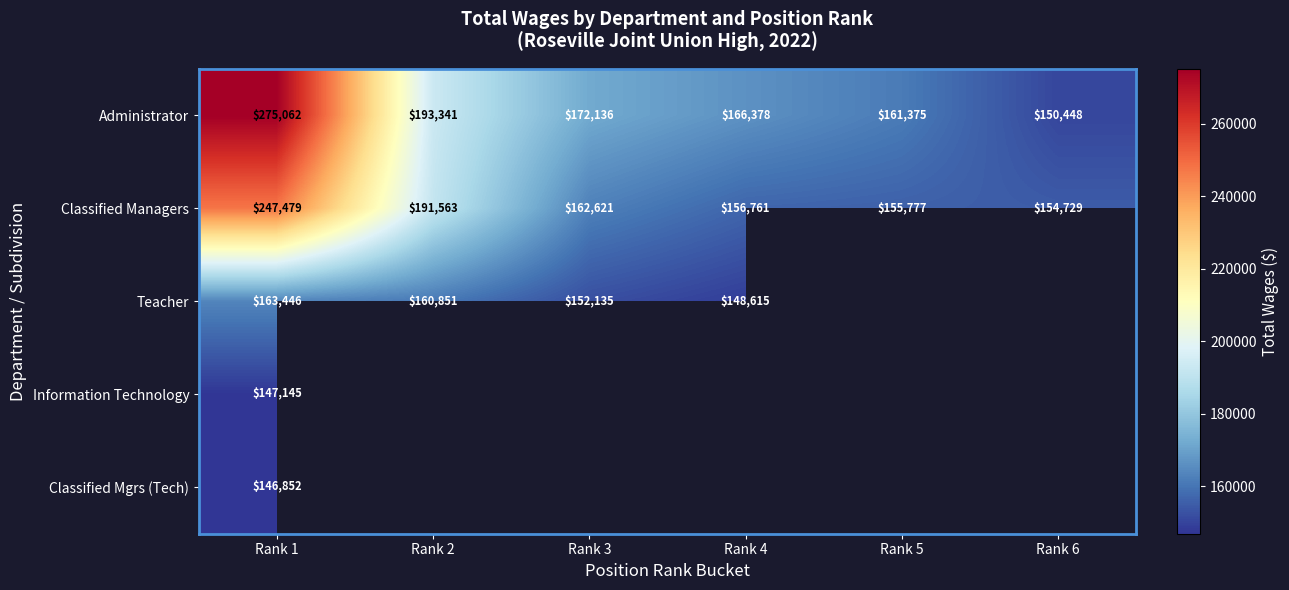

At which category does the chart reach its peak across all series?

Rank 1